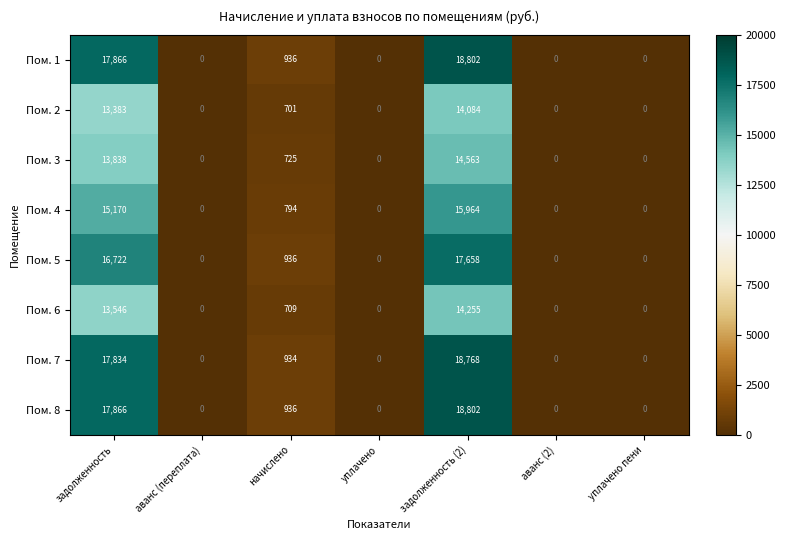

Which category has the highest value in the Пом. 2 series?

задолженность (2)